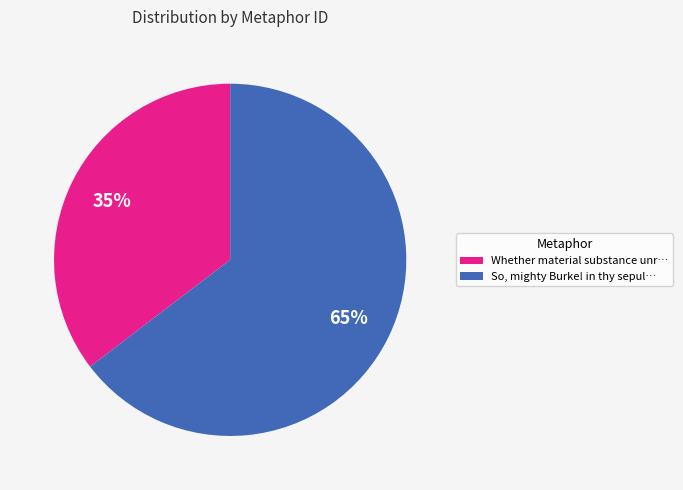

Which category accounts for the majority?

So, mighty Burke! in thy sepul…